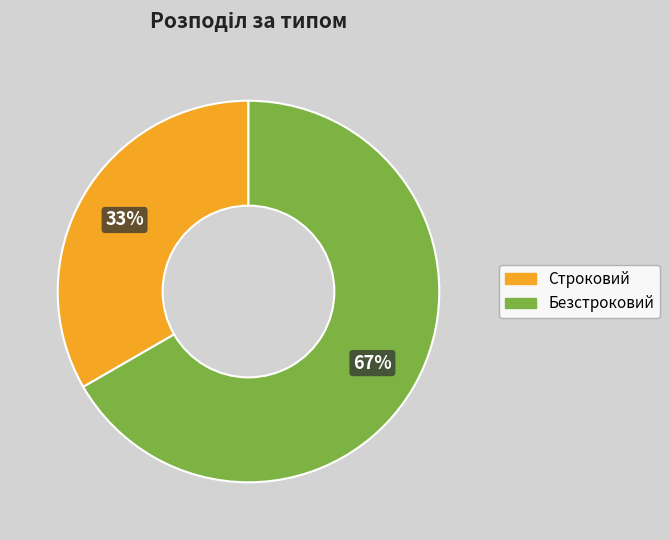

What percentage is the Строковий slice, to the nearest percent?

33%